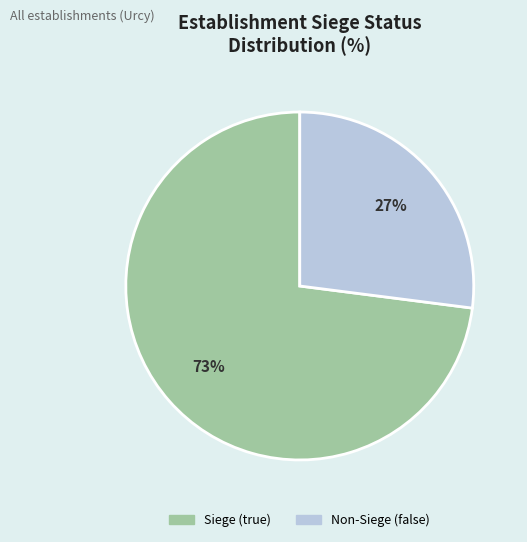

How many segments does this pie chart have?

2